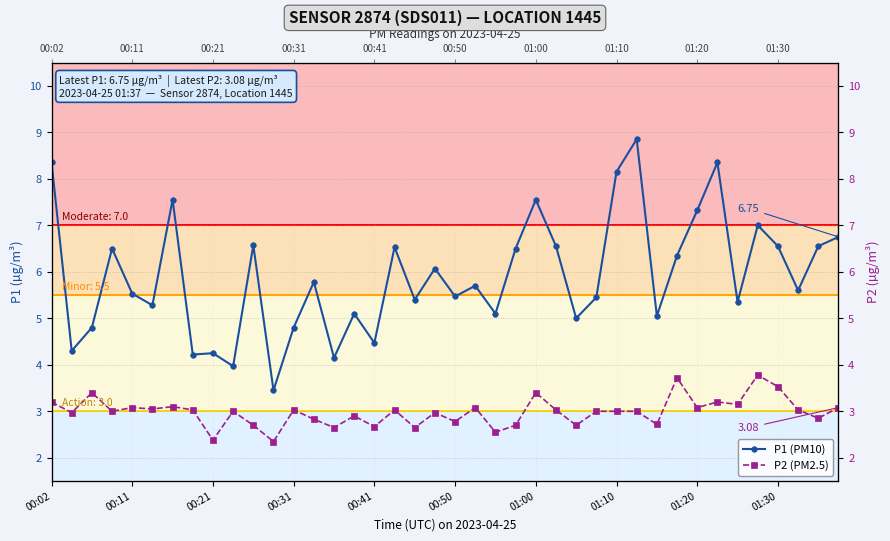

True or false: P1 (PM10) and P2 (PM2.5) intersect in this chart.

False